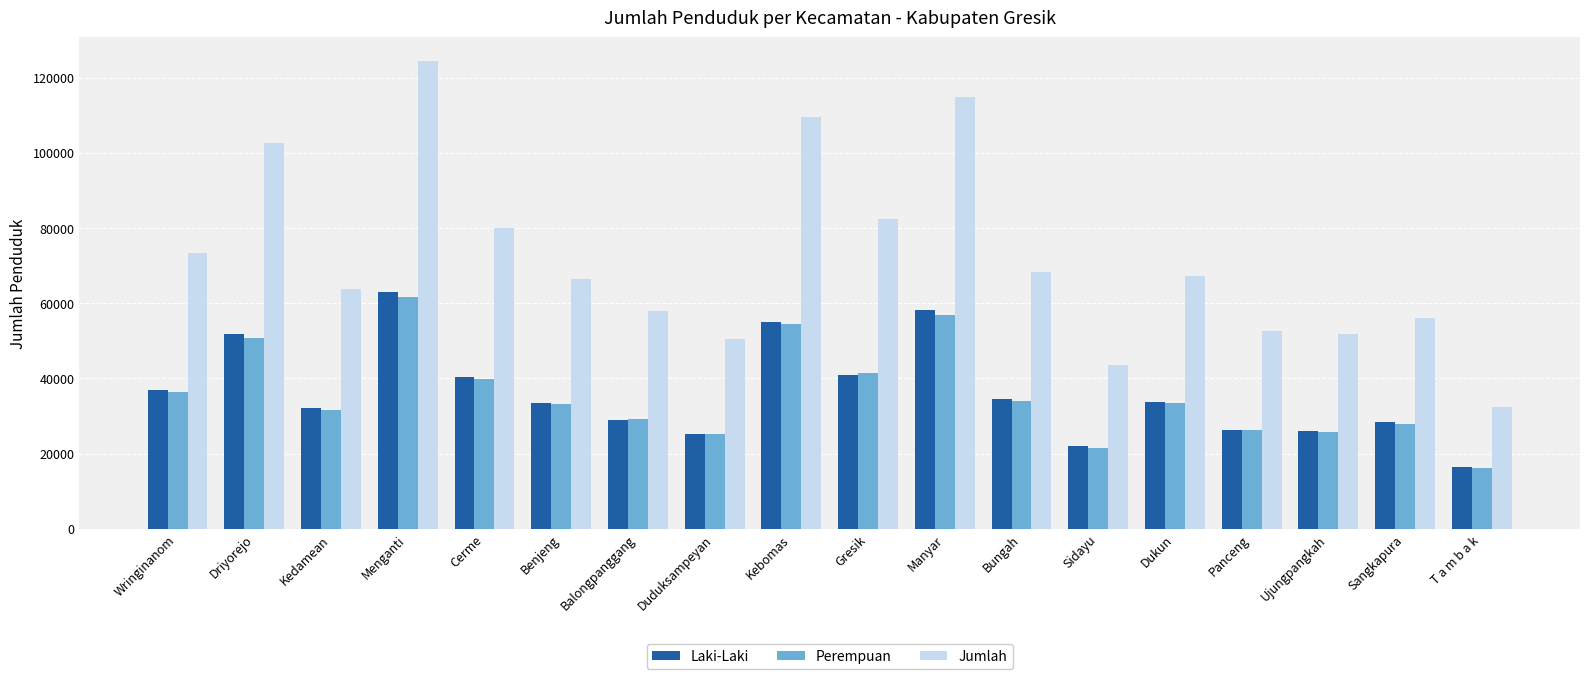

What is the difference between the maximum and minimum values in the Laki-Laki series?

46588